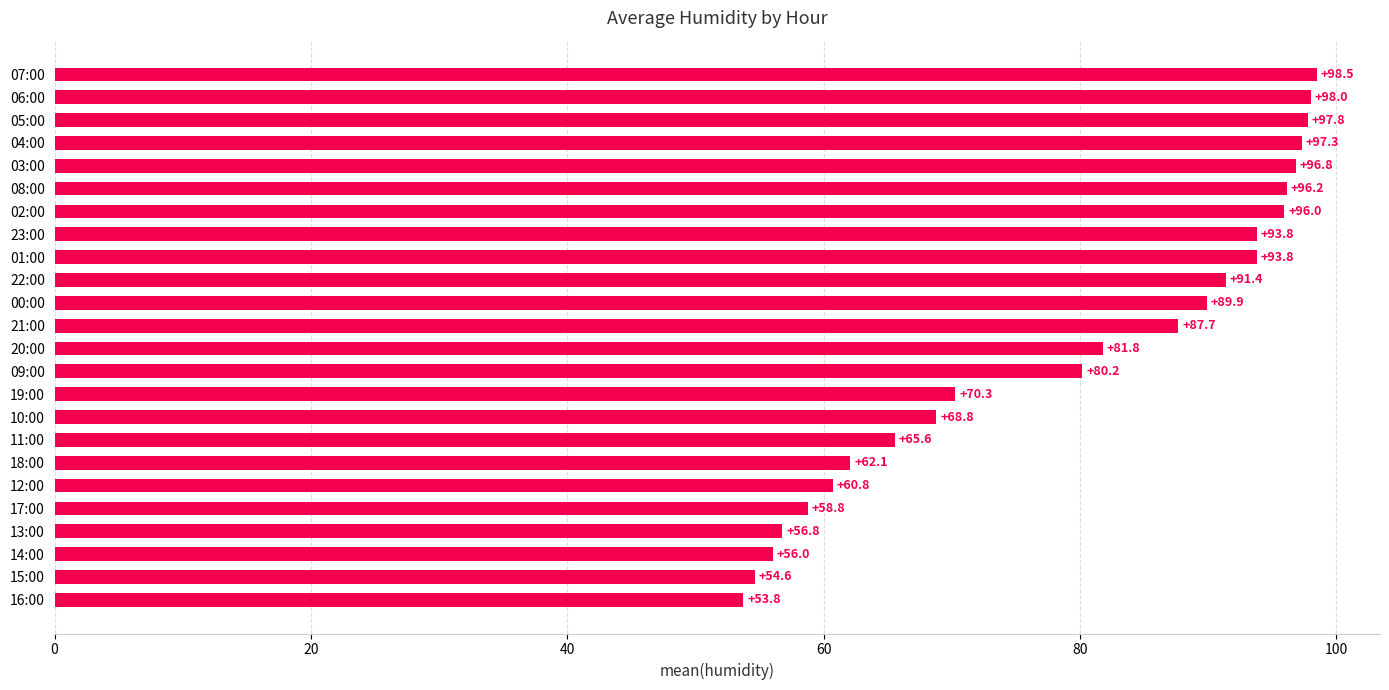

What is the difference between the values at 04:00 and 09:00?

17.1